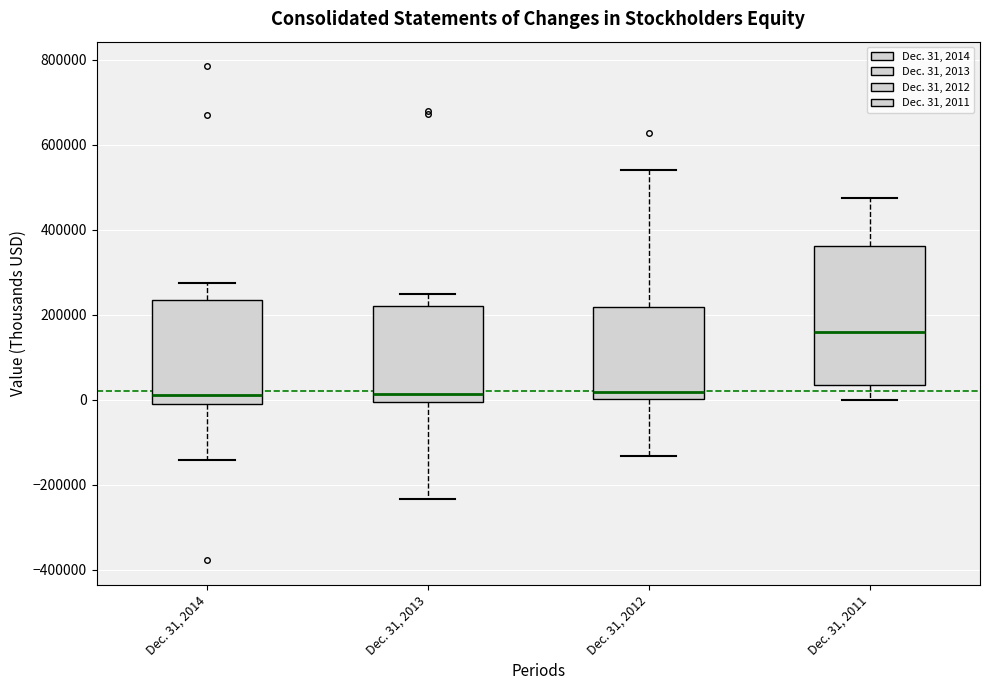

Reading left to right, transcribe this box plot: for each box, give where its median line is, the range the box spans, and where its two whiskers end, as read against the y-axis. The values are not printed on the chart, so give them approximately, as read against the axis.

Dec. 31, 2014: median 20000, box 0 to 240000, whiskers -140000 to 280000
Dec. 31, 2013: median 20000, box 0 to 220000, whiskers -240000 to 240000
Dec. 31, 2012: median 20000, box 0 to 220000, whiskers -140000 to 540000
Dec. 31, 2011: median 160000, box 40000 to 360000, whiskers 0 to 480000